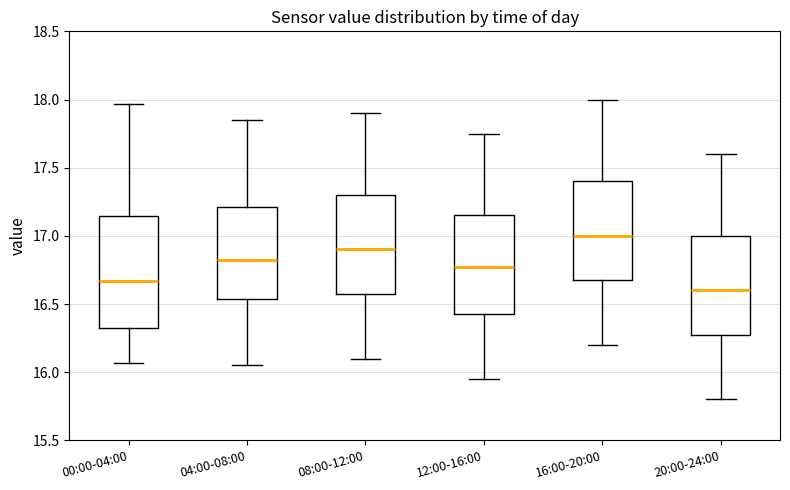

Reading left to right, transcribe this box plot: for each box, give where its median line is, the range the box spans, and where its two whiskers end, as read against the y-axis. The values are not printed on the chart, so give them approximately, as read against the axis.

00:00-04:00: median 16.65, box 16.30 to 17.15, whiskers 16.05 to 17.95
04:00-08:00: median 16.85, box 16.55 to 17.20, whiskers 16.05 to 17.85
08:00-12:00: median 16.90, box 16.60 to 17.30, whiskers 16.10 to 17.90
12:00-16:00: median 16.80, box 16.45 to 17.15, whiskers 15.95 to 17.75
16:00-20:00: median 17.00, box 16.70 to 17.40, whiskers 16.20 to 18.00
20:00-24:00: median 16.60, box 16.30 to 17.00, whiskers 15.80 to 17.60